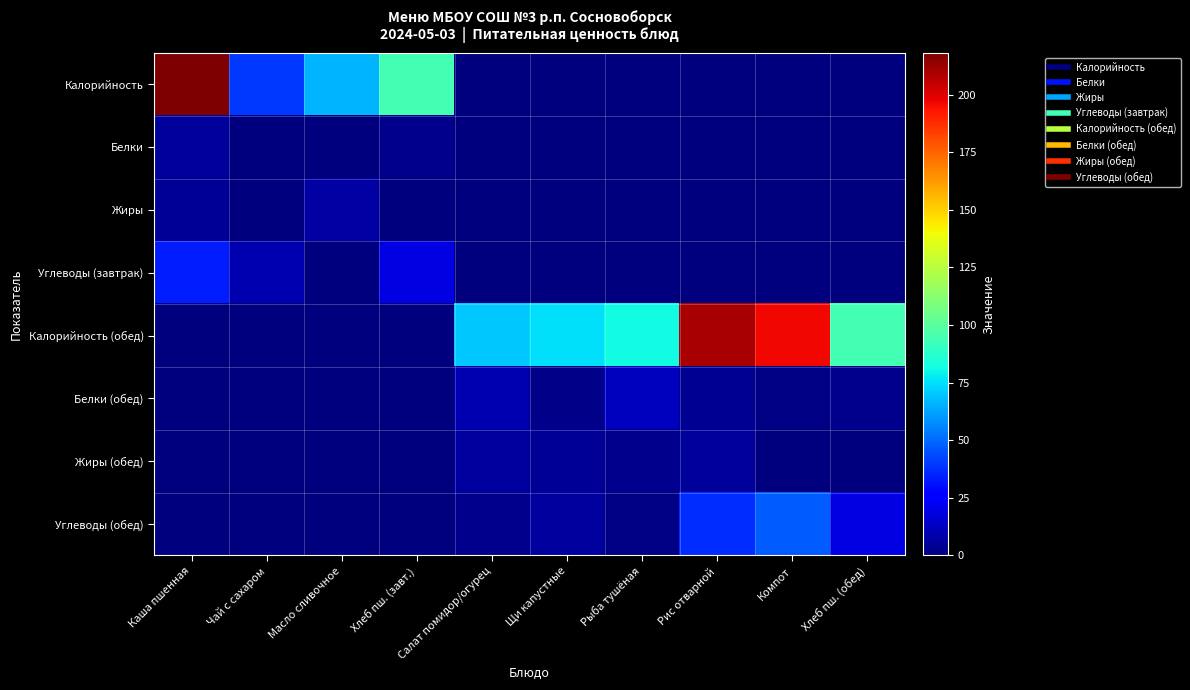

List the series in order of their peak value, highest first.

Калорийность, Калорийность (обед), Углеводы (обед), Углеводы (завтрак), Белки (обед), Жиры, Жиры (обед), Белки